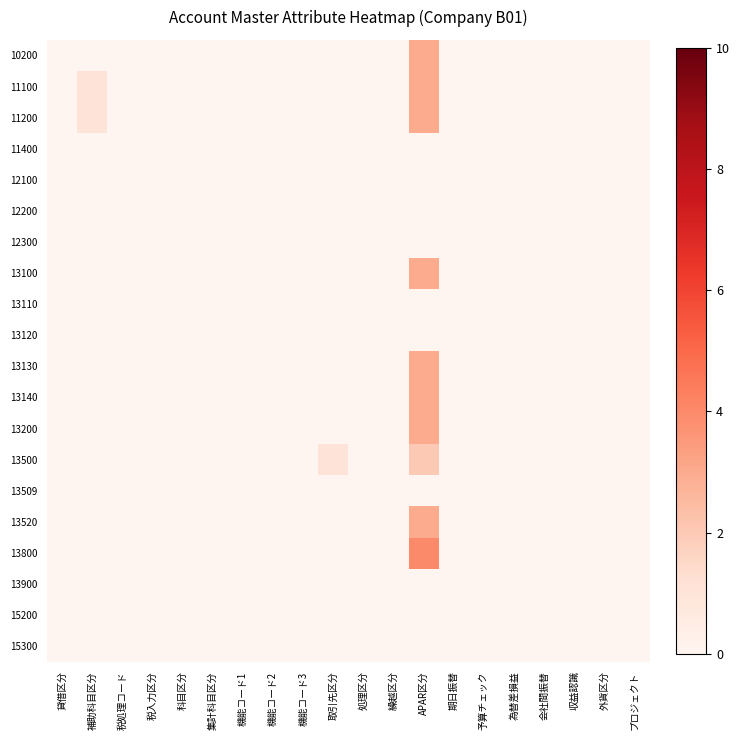

Rank the series at 為替差損益 from lowest to highest value.

10200, 11100, 11200, 11400, 12100, 12200, 12300, 13100, 13110, 13120, 13130, 13140, 13200, 13500, 13509, 13520, 13800, 13900, 15200, 15300